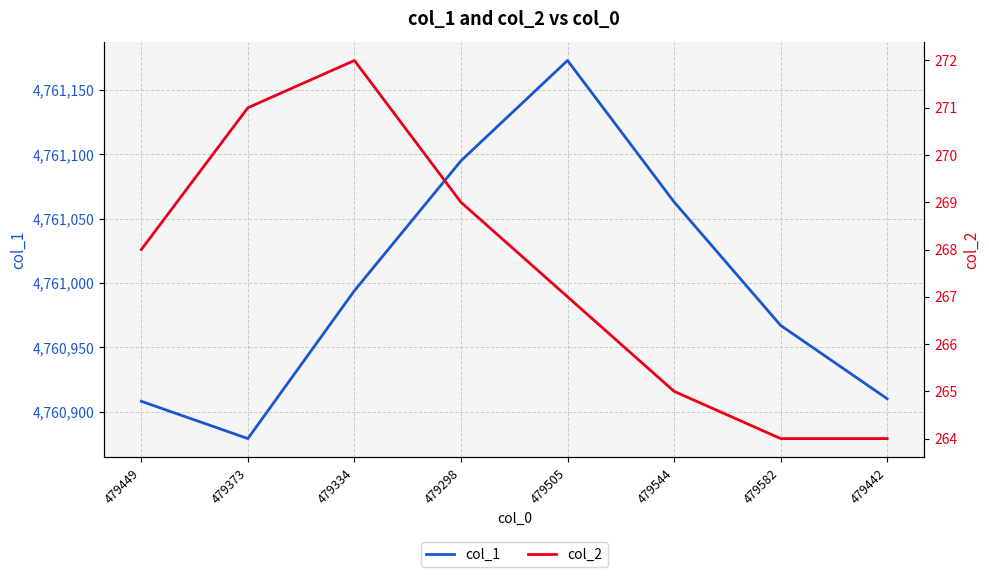

True or false: col_2 has a value of 64 at 479582.

False